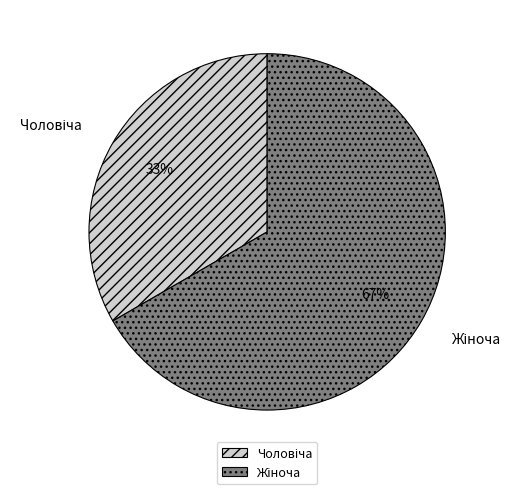

How many slices are in this pie chart?

2